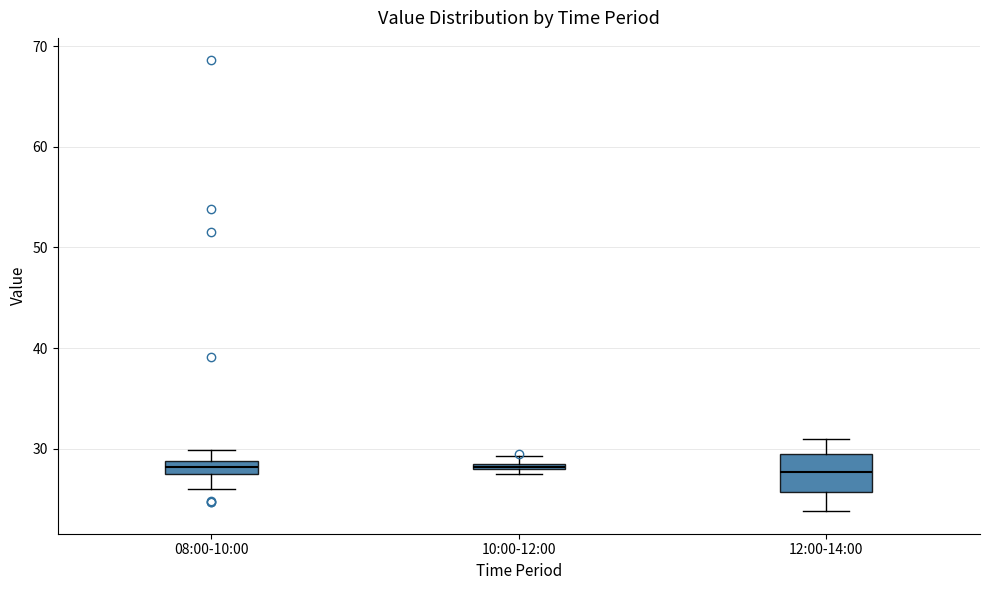

Where does the upper whisker of the box for 08:00-10:00 end on the y-axis? The values are not printed on the chart, so give them approximately, as read against the axis.

30